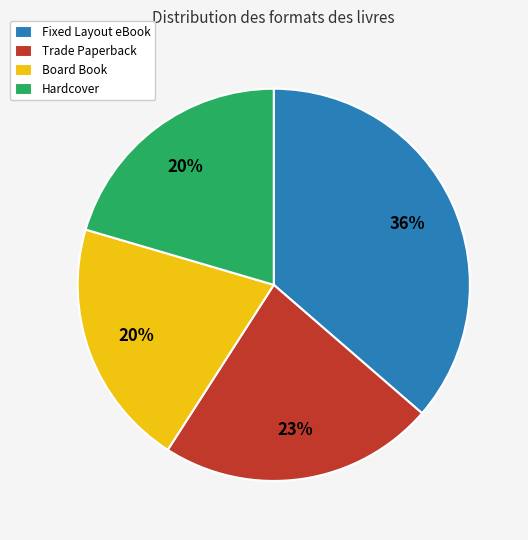

Approximately how many times larger is the value at Board Book compared to Trade Paperback?

0.9